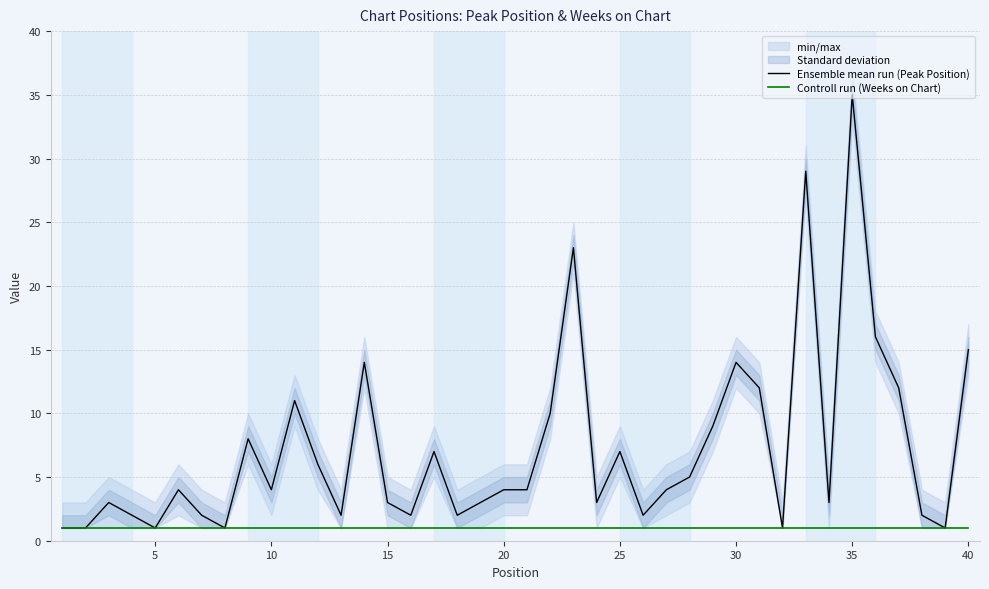

How many interior local valleys does the Ensemble mean run (Peak Position) series have?

11